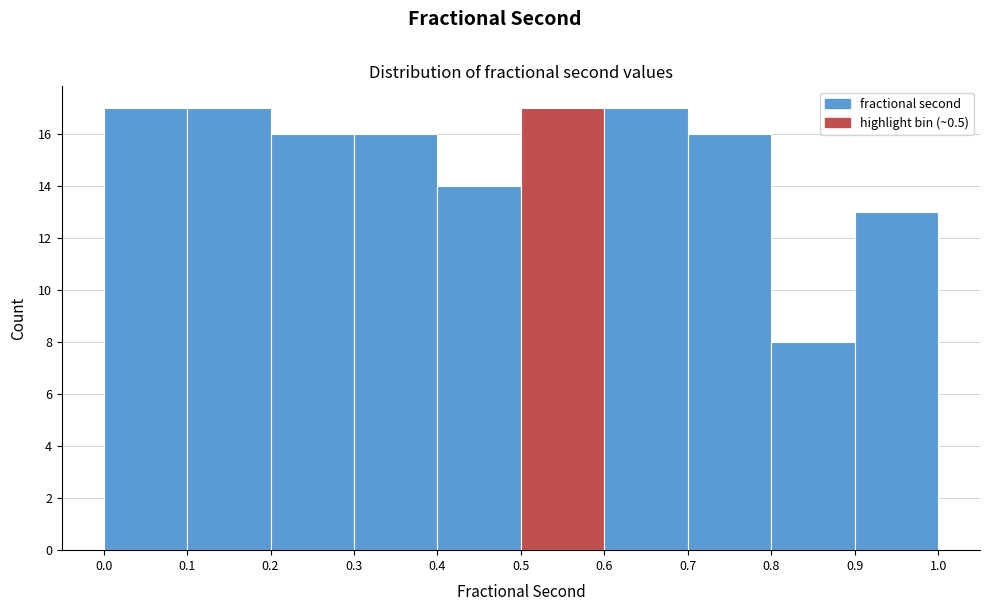

How tall is the bar that spans 0.0 to 0.1 on the x-axis? The values are not printed on the chart, so give them approximately, as read against the axis.

17